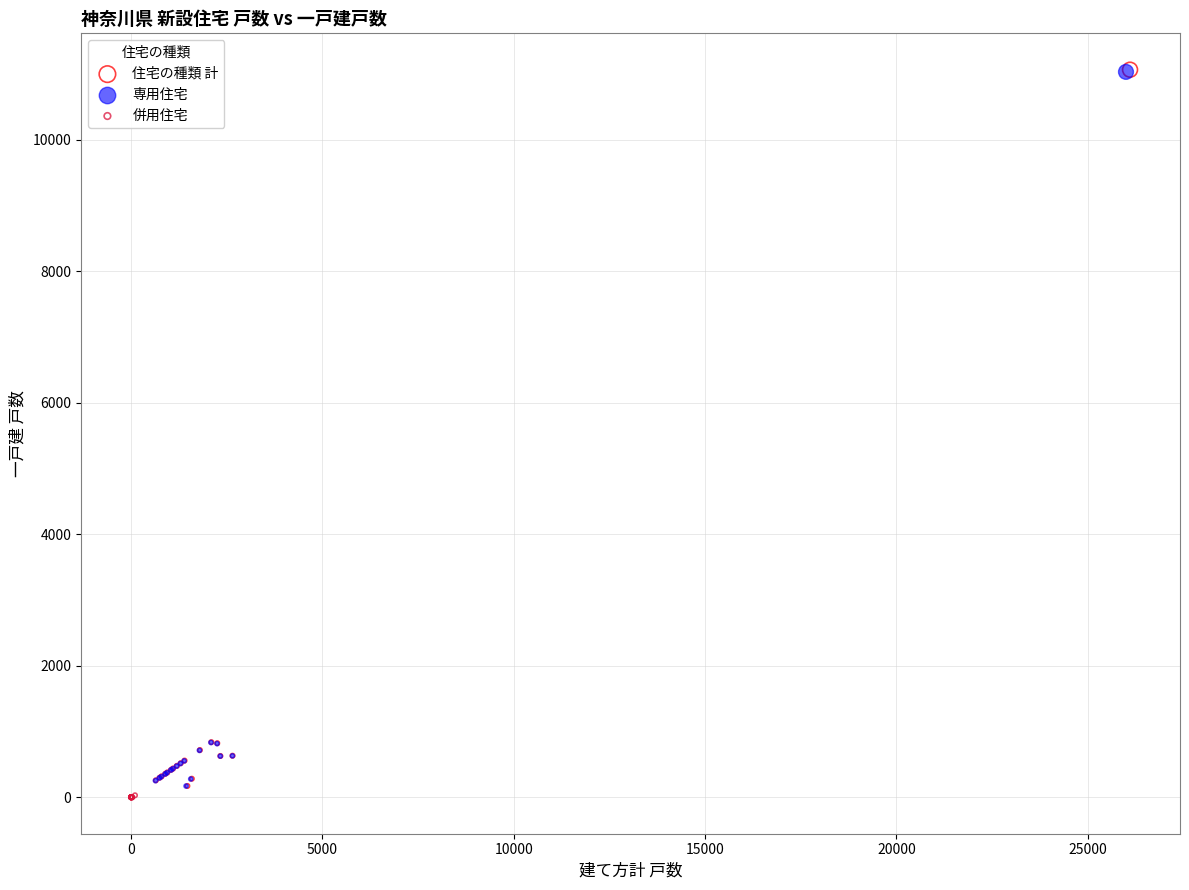

Which series has the widest spread of Y values?

住宅の種類 計